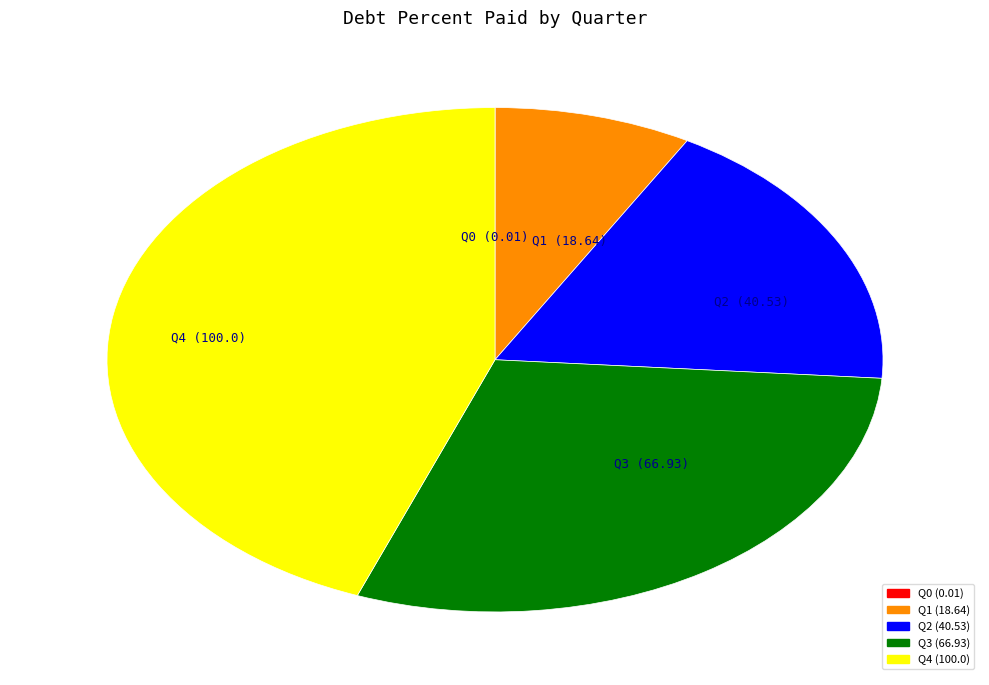

Which slice is the largest?

Q4